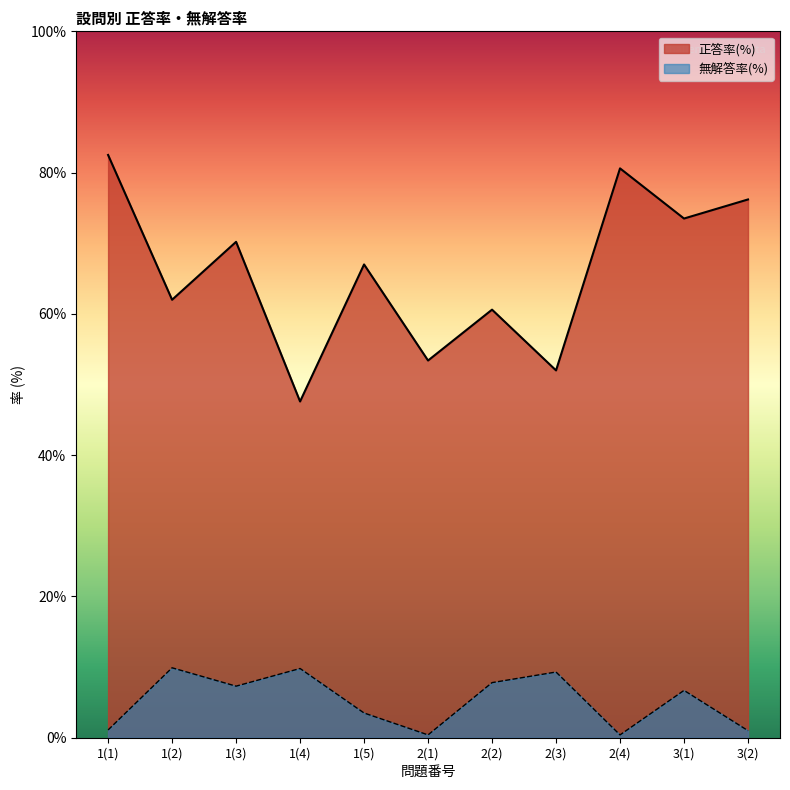

Does the chart display data point markers on the line(s)?

No